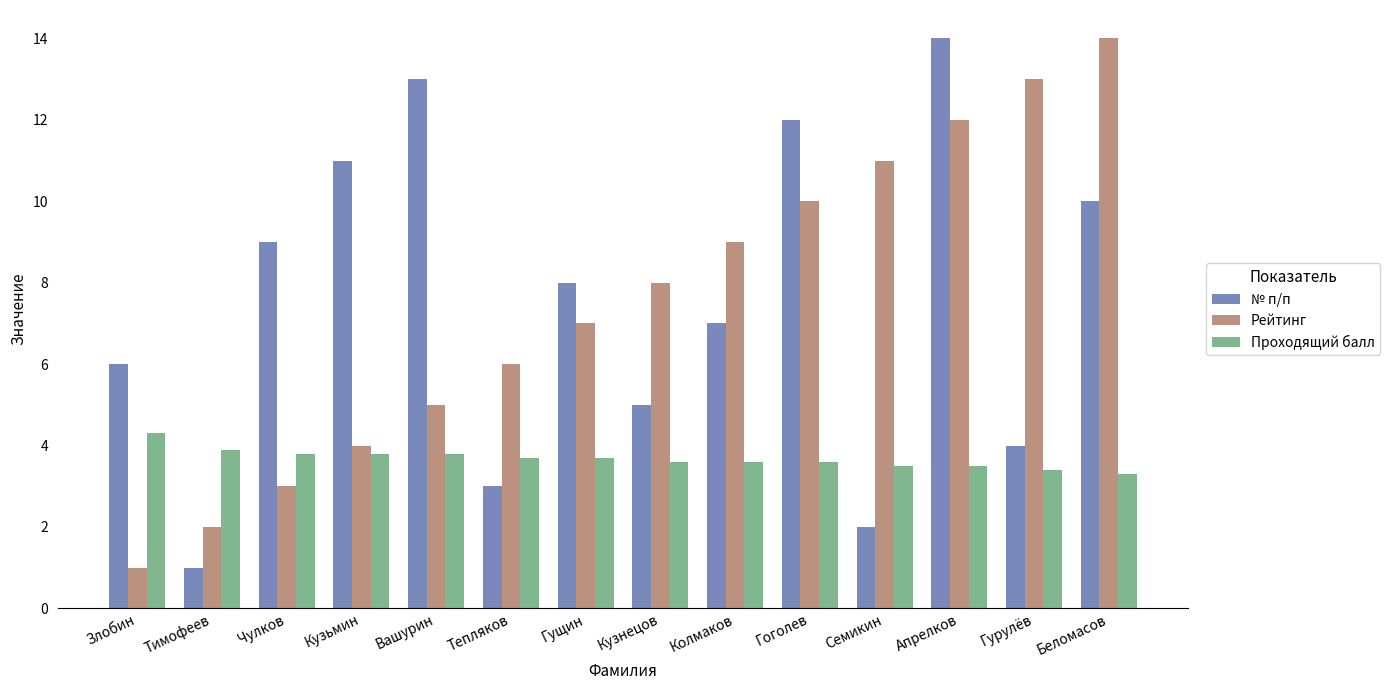

What are all the series names shown in the legend?

№ п/п, Рейтинг, Проходящий балл